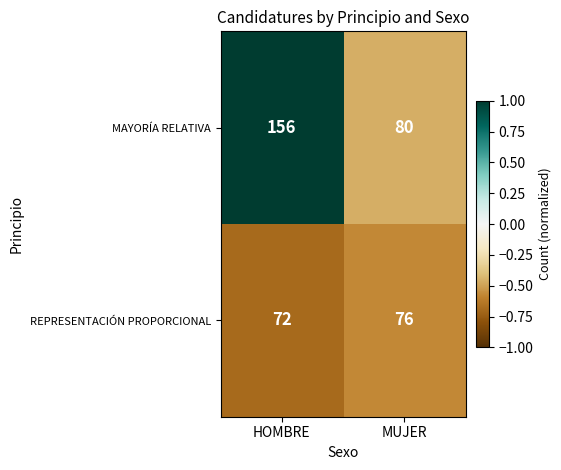

What is the approximate value of REPRESENTACIÓN PROPORCIONAL at HOMBRE?

72